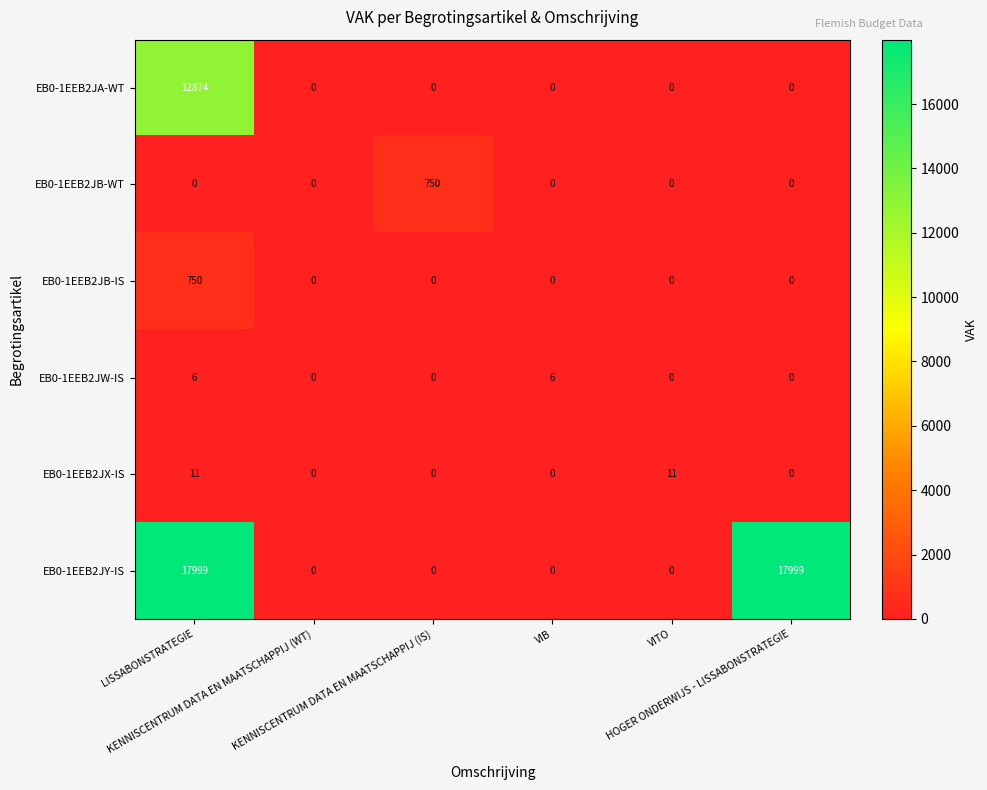

Between LISSABONSTRATEGIE and KENNISCENTRUM DATA EN MAATSCHAPPIJ (IS), which series saw the biggest shift?

EB0-1EEB2JY-IS